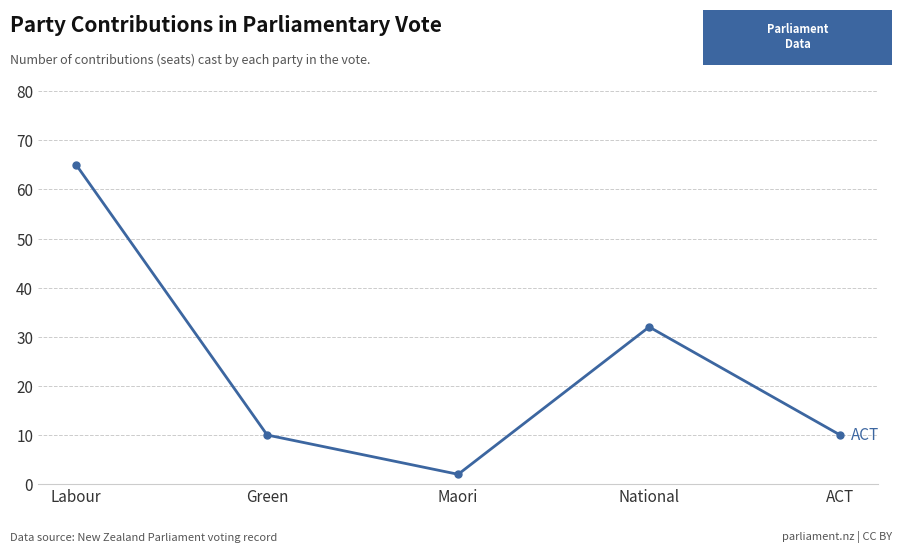

Is it true that the value at National is 43?

False